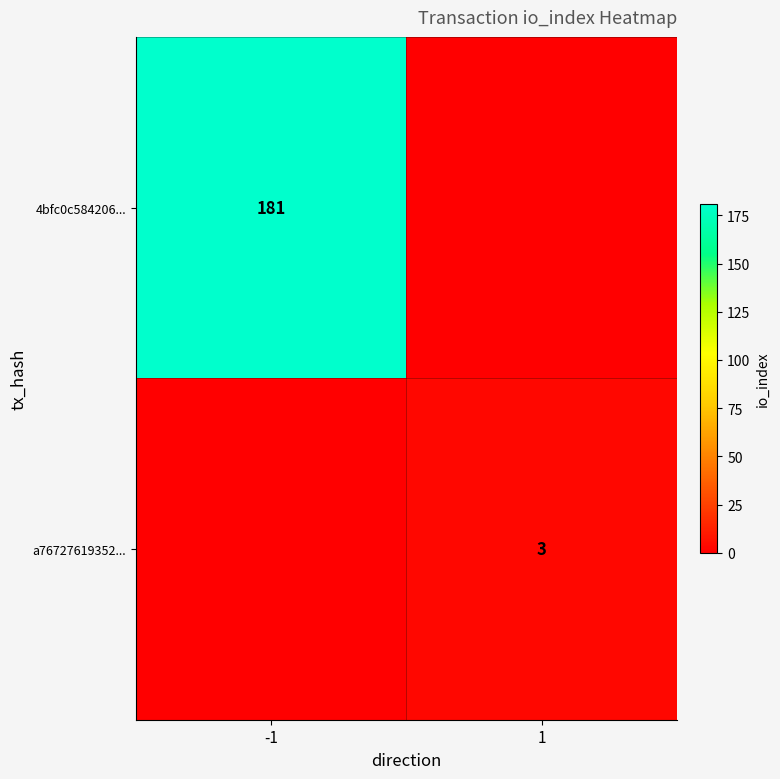

The 4bfc0c584206... series shows 181 at -1. True or false?

True